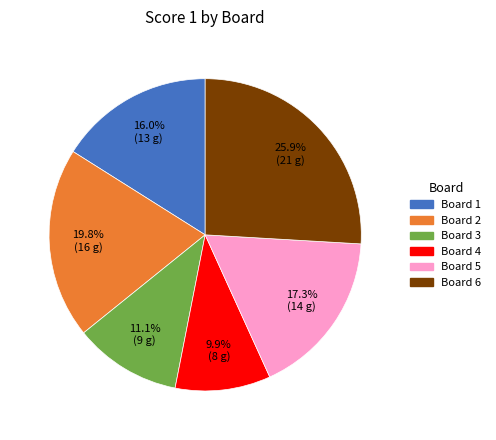

To the nearest percent, what is the combined percentage of Board 6 and Board 3?

37%